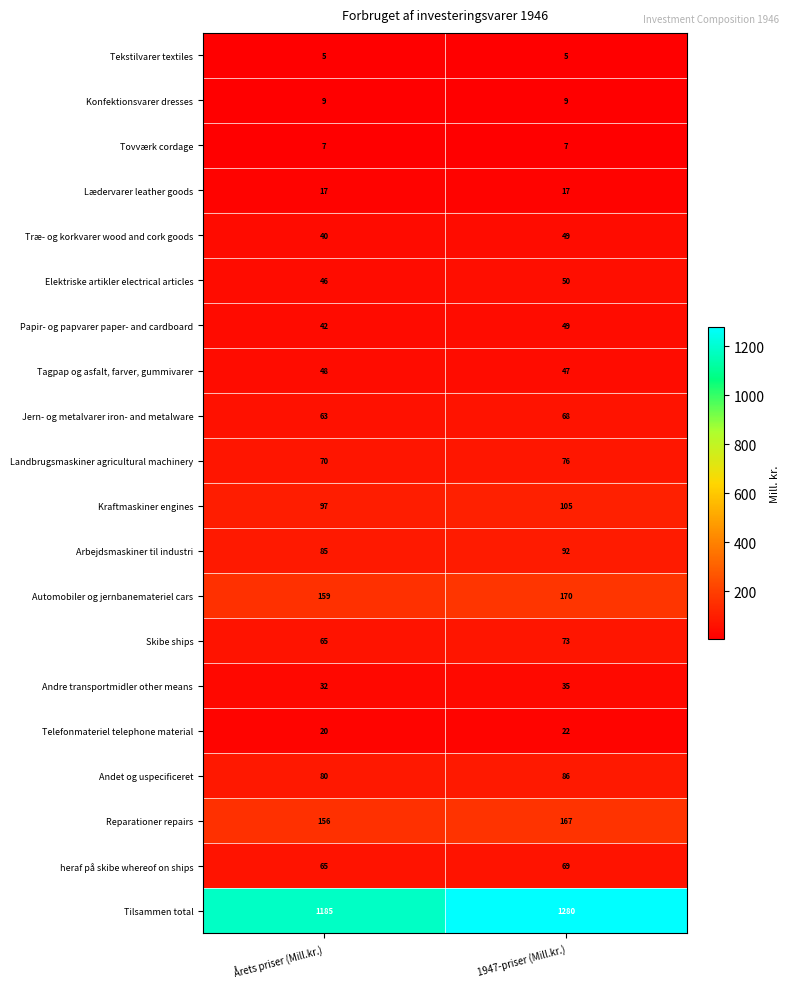

At which label is Tagpap og asfalt, farver, gummivarer closest to 47?

1947-priser (Mill.kr.)